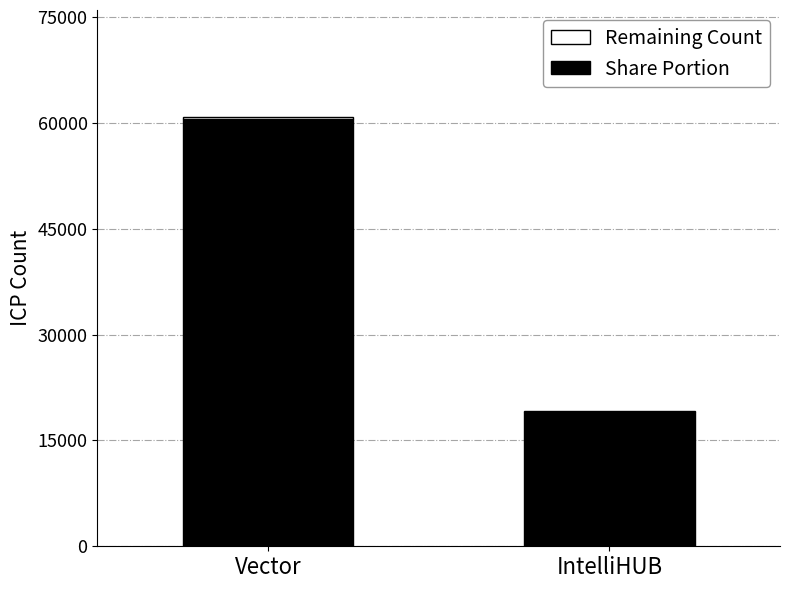

At which category is the sum across all series the highest?

Vector